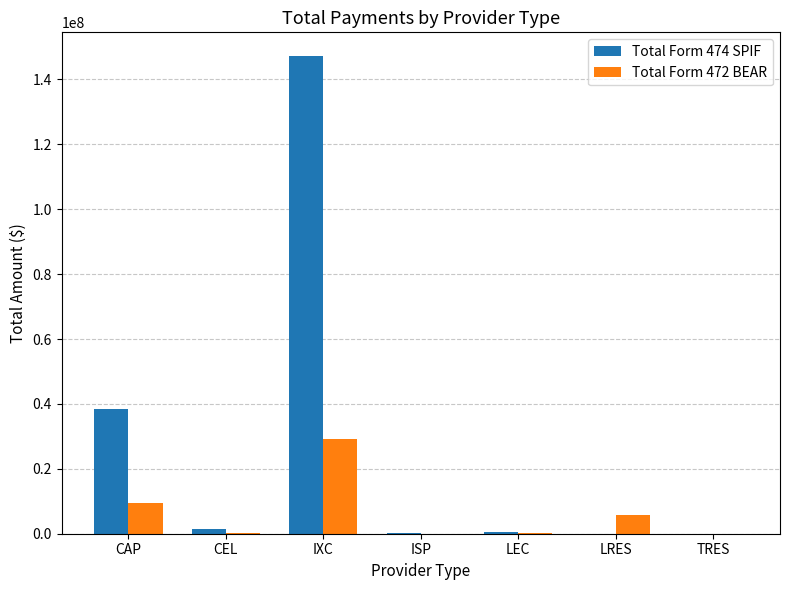

At which label does Total Form 474 SPIF reach its peak?

IXC